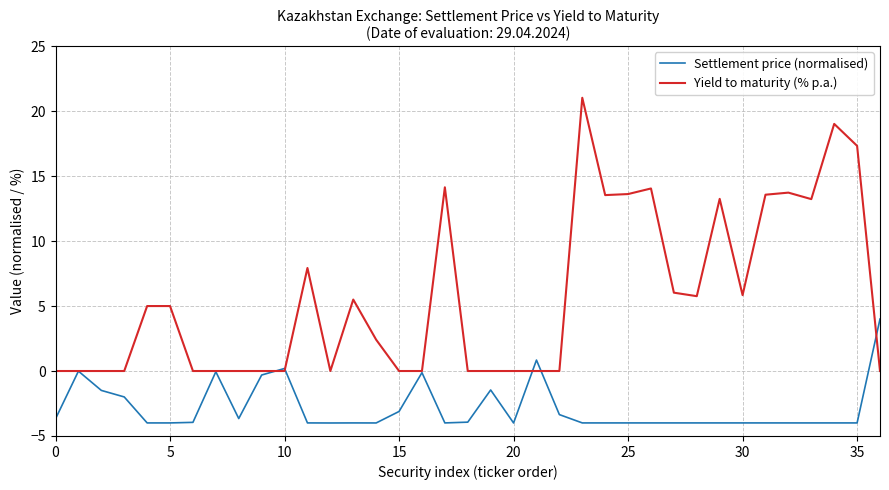

Which series has the widest spread of values?

Yield to maturity (% p.a.)